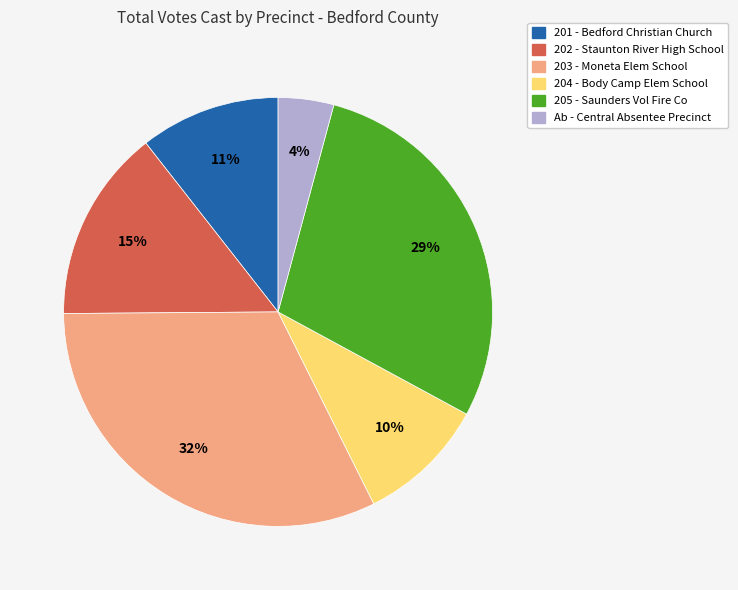

To the nearest percent, what is the average slice percentage?

17%